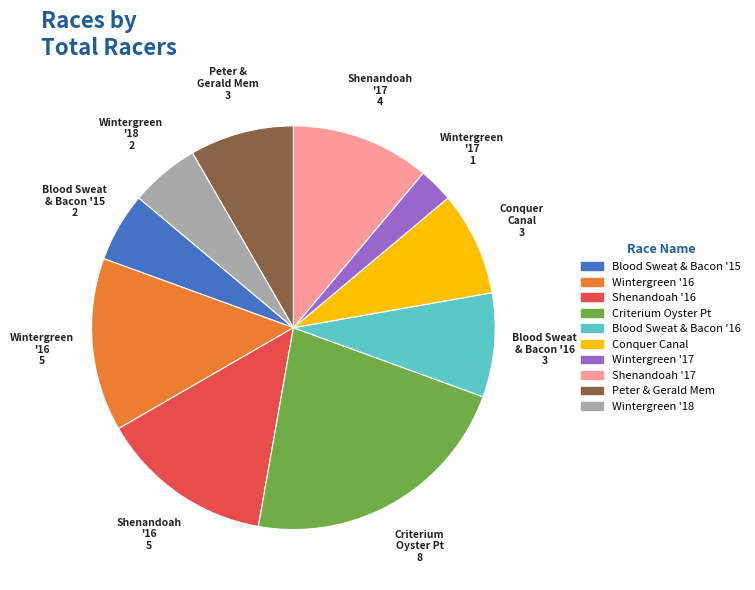

Is there a majority slice in this chart?

No